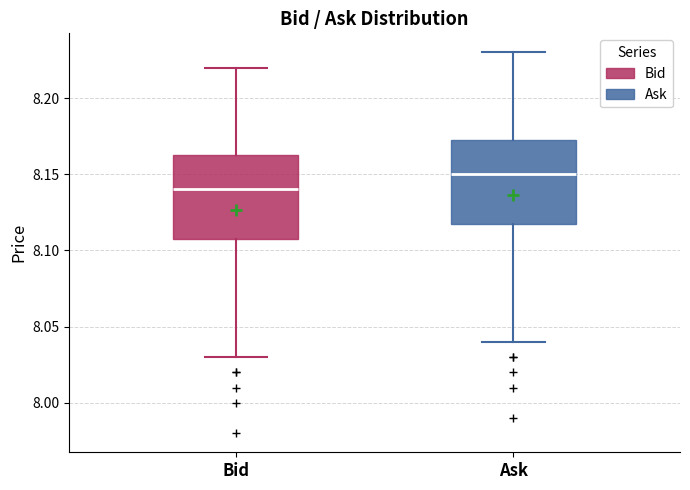

Reading left to right, read every box against the y-axis: the position of its median line, the range the box covers, and the ends of its whiskers. The values are not printed on the chart, so give them approximately, as read against the axis.

Bid: median 8.140, box 8.110 to 8.165, whiskers 8.030 to 8.220
Ask: median 8.150, box 8.120 to 8.175, whiskers 8.040 to 8.230